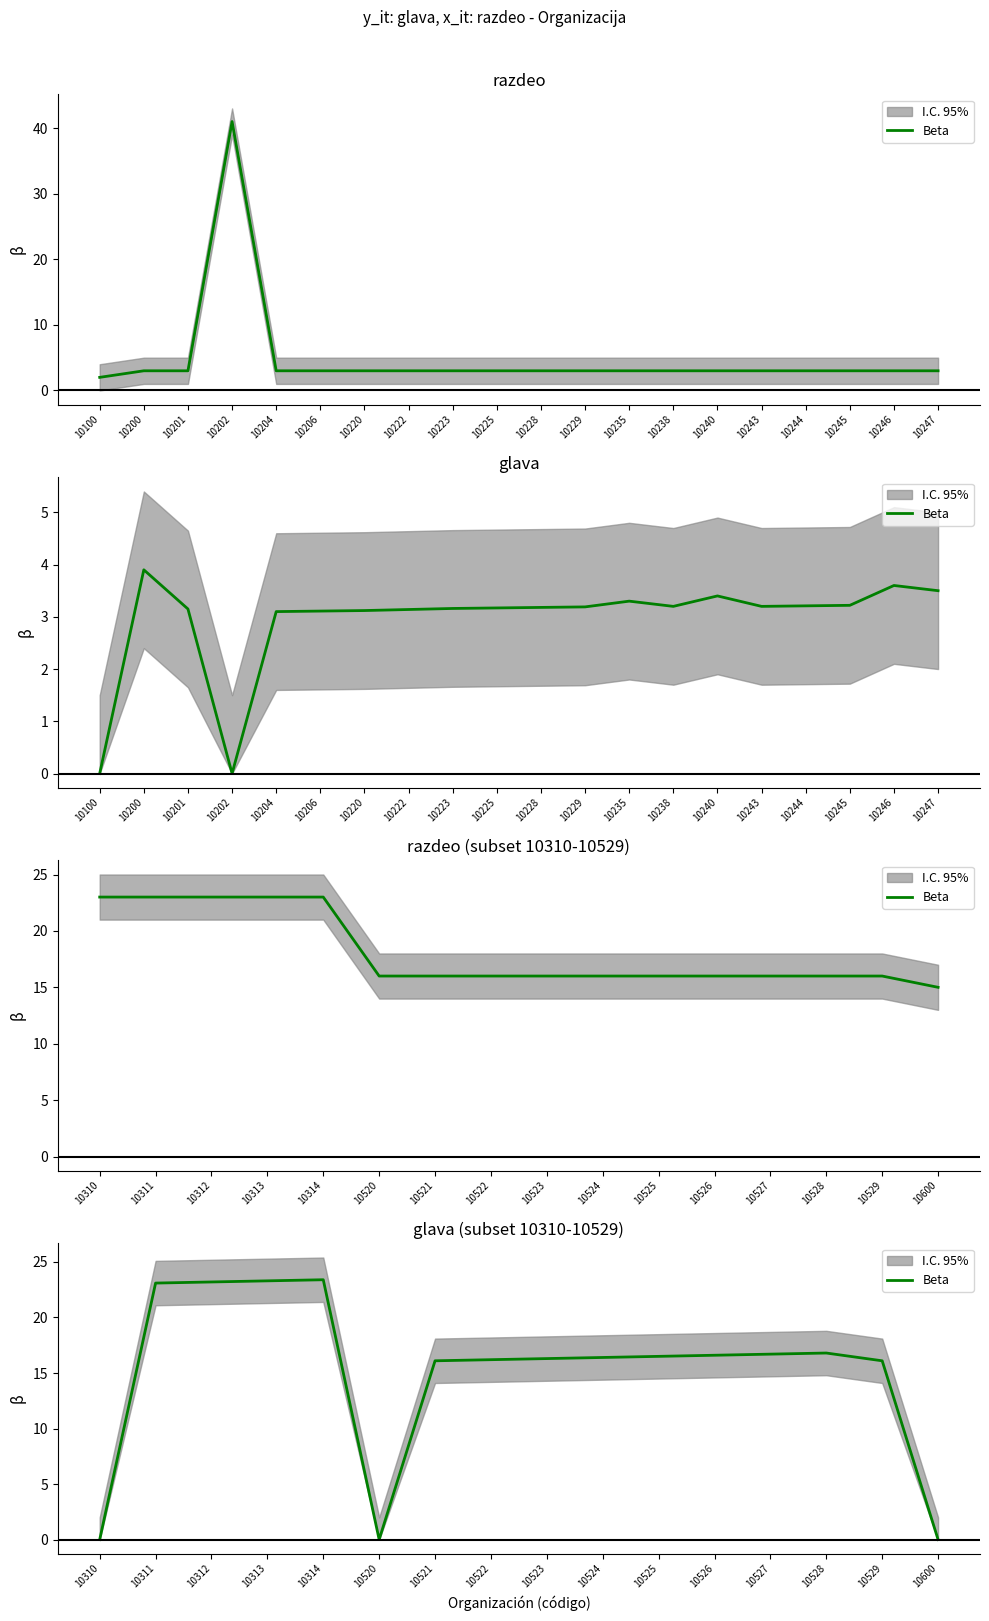

The value at 10310 is -12.8. True or false?

False